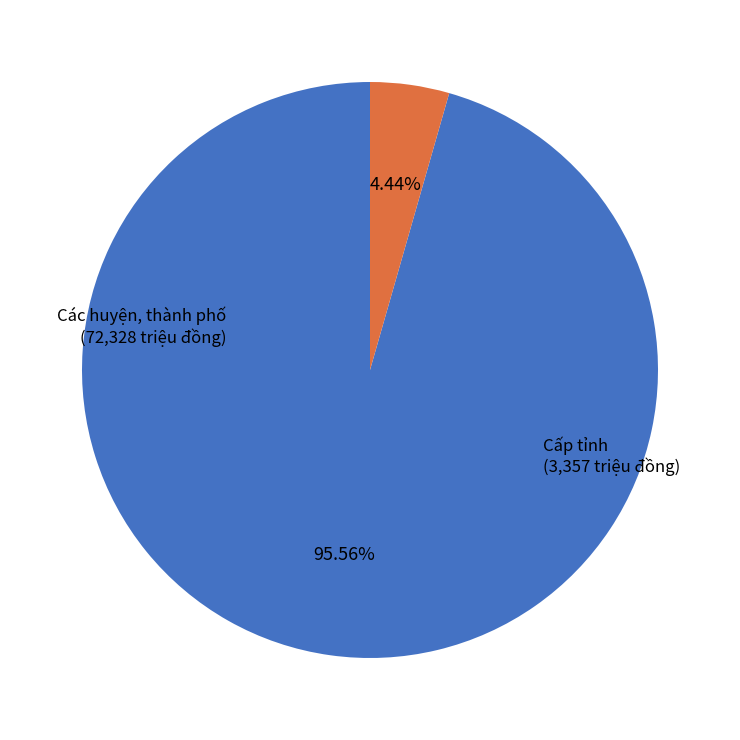

Does any single category account for the majority?

Yes